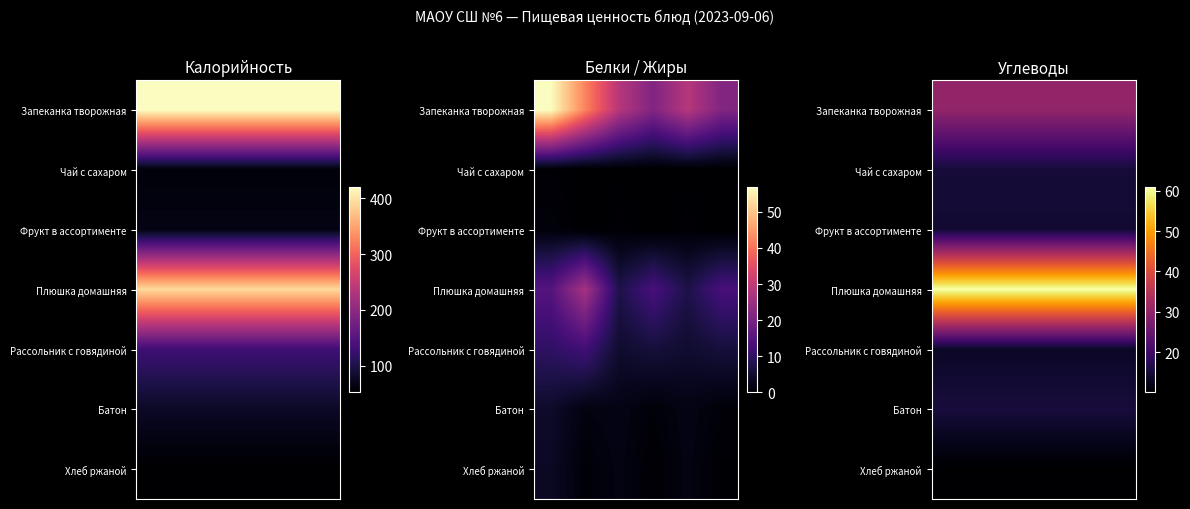

At how many categories does at least one series exceed 45?

6